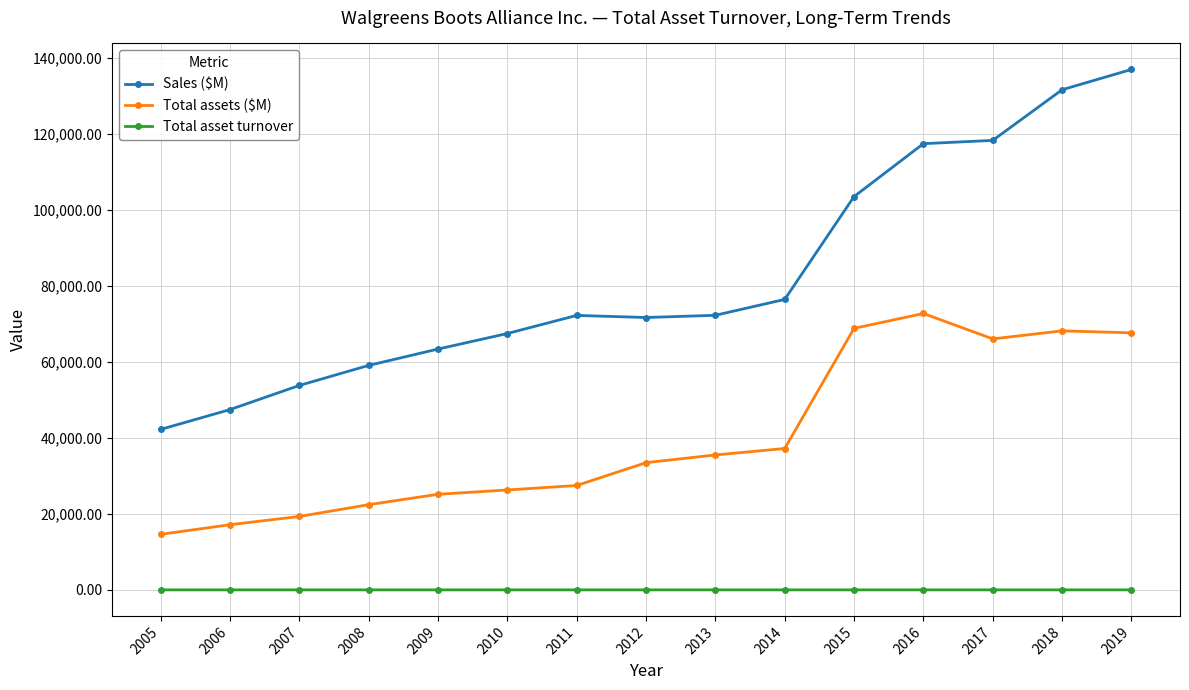

True or false: Total assets ($M) and Sales ($M) cross at least once.

False